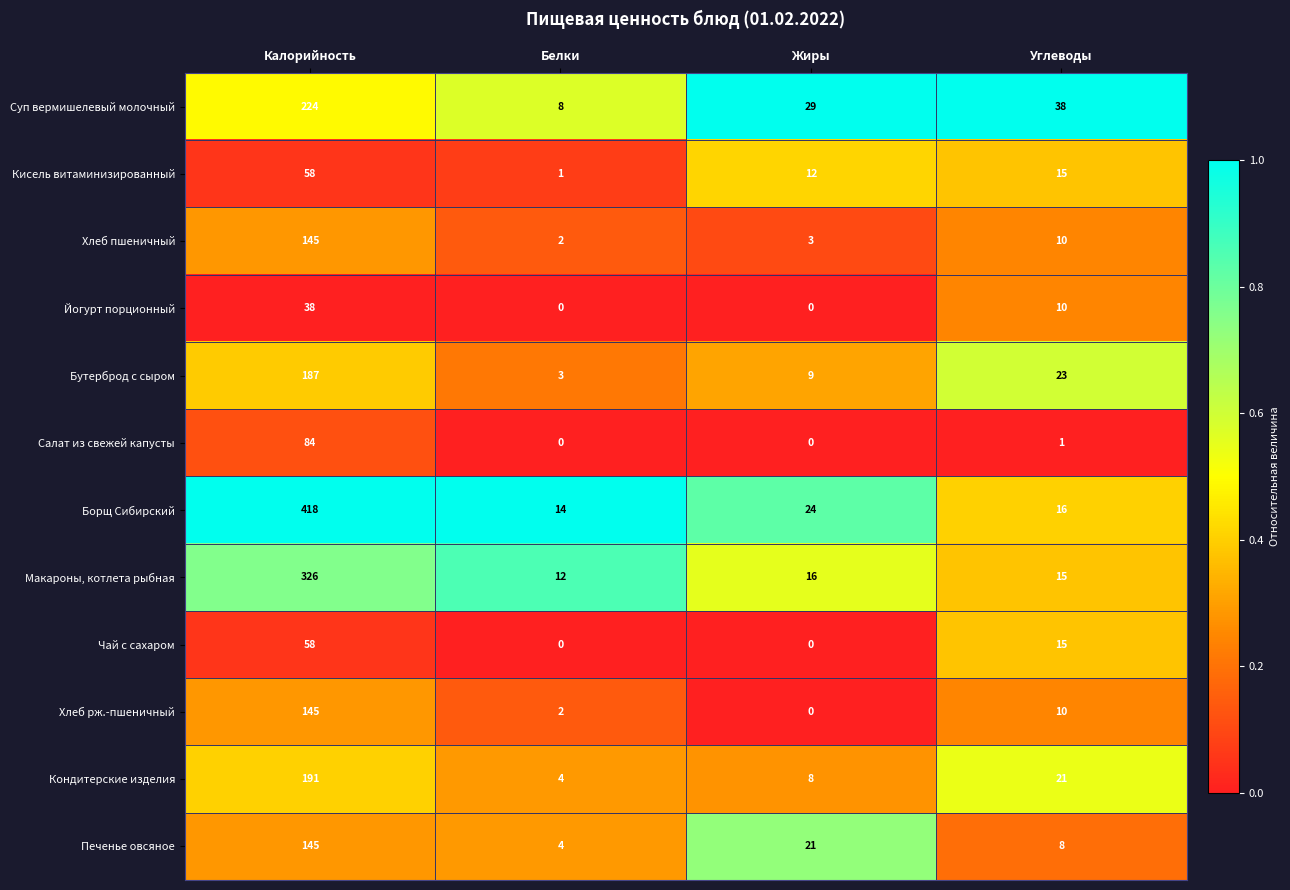

What is the greatest value displayed?

418